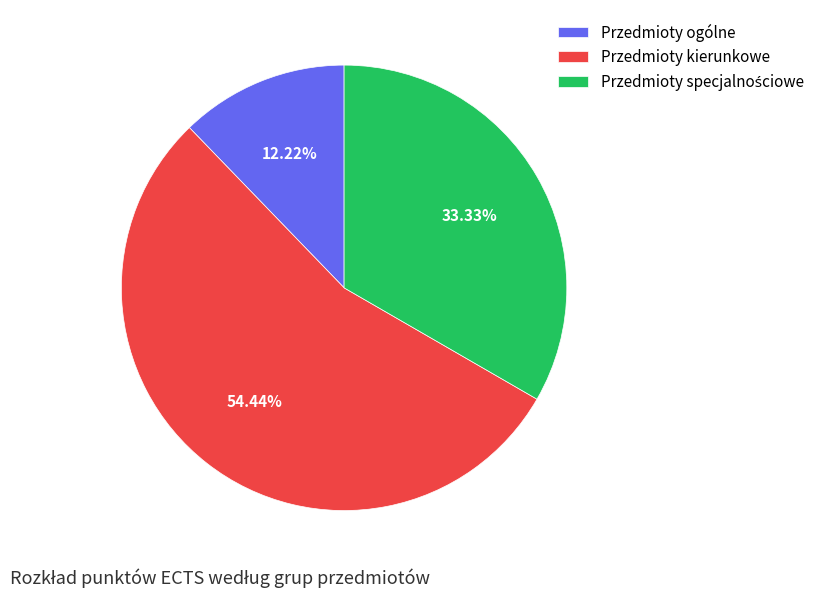

The Przedmioty ogólne slice represents 12% of the pie. True or false?

True